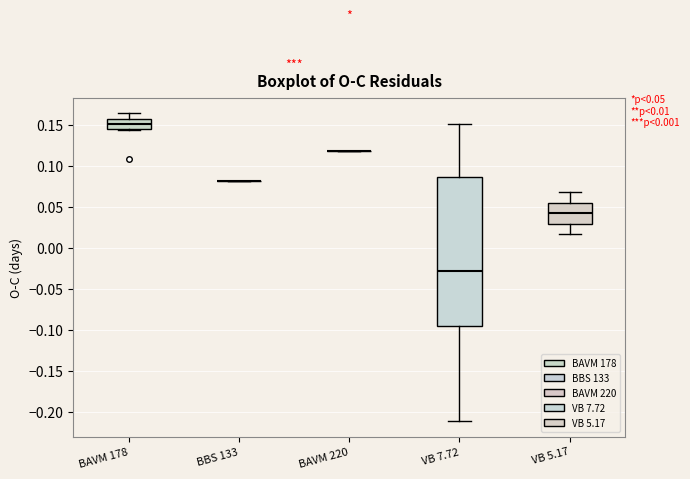

Comparing the boxes themselves (not the whiskers), which one is the tallest?

VB 7.72